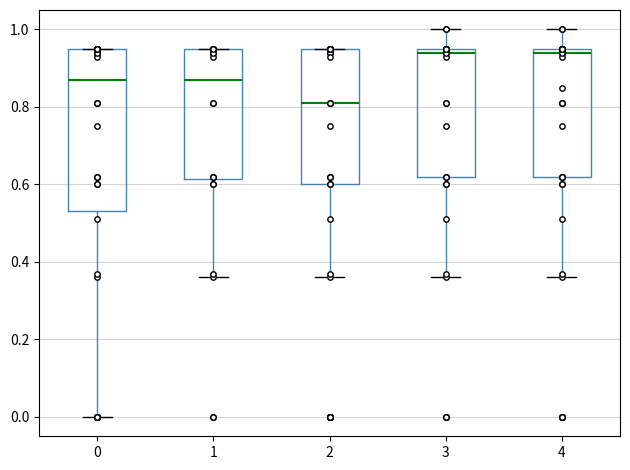

Reading left to right, read every box against the y-axis: the position of its median line, the range the box covers, and the ends of its whiskers. The values are not printed on the chart, so give them approximately, as read against the axis.

0: median 0.88, box 0.54 to 0.96, whiskers 0.00 to 0.96
1: median 0.88, box 0.62 to 0.96, whiskers 0.36 to 0.96
2: median 0.82, box 0.60 to 0.96, whiskers 0.36 to 0.96
3: median 0.94, box 0.62 to 0.96, whiskers 0.36 to 1.00
4: median 0.94, box 0.62 to 0.96, whiskers 0.36 to 1.00